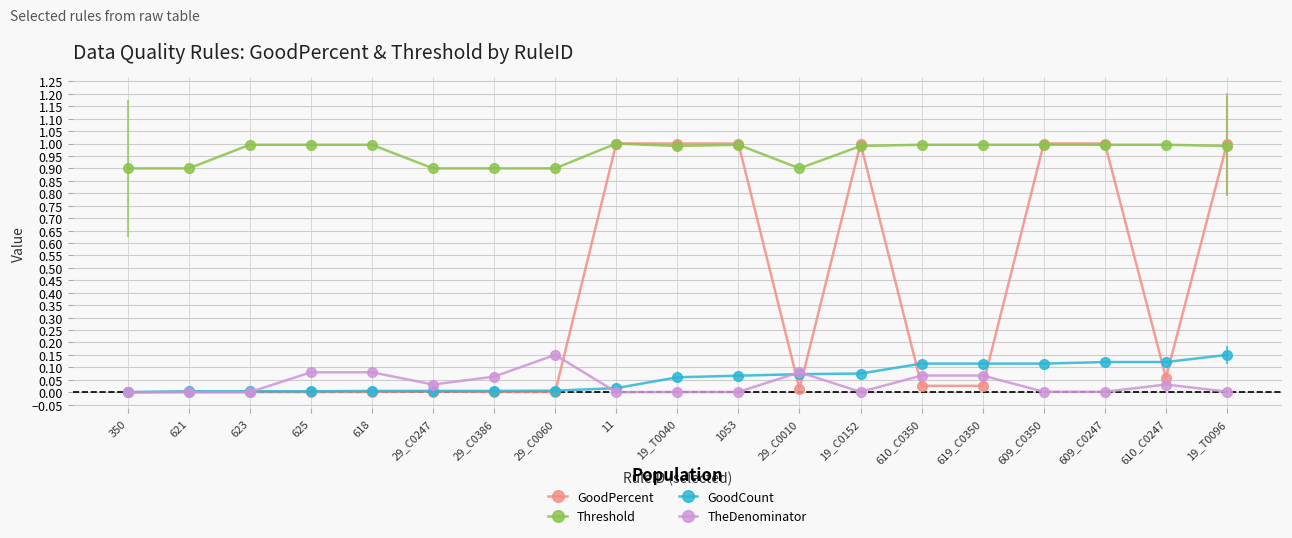

True or false: TheDenominator and Threshold cross at least once.

False